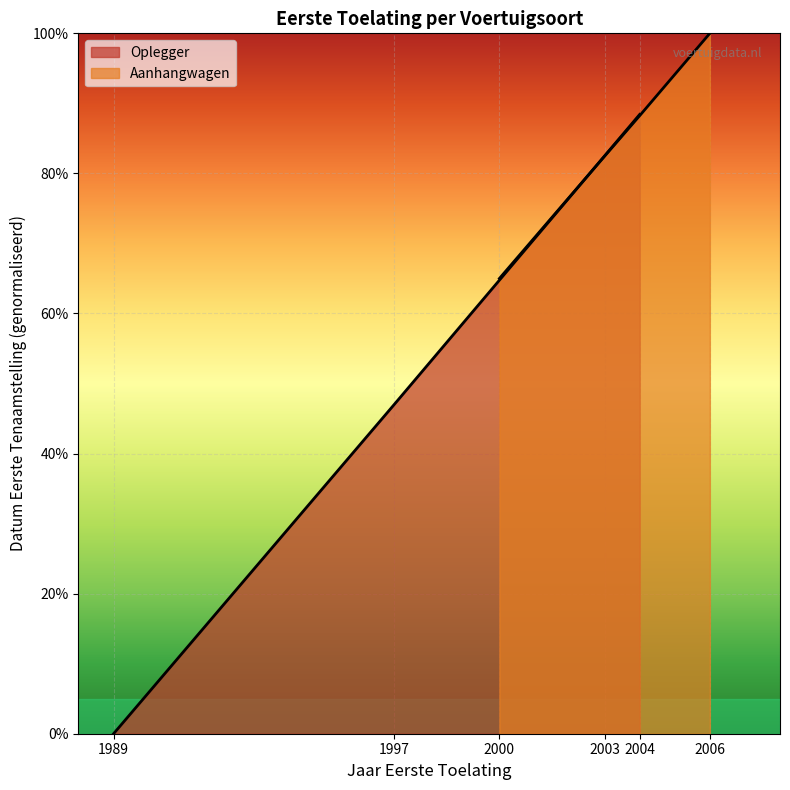

What is the value of the 2nd point from the left?

47.0